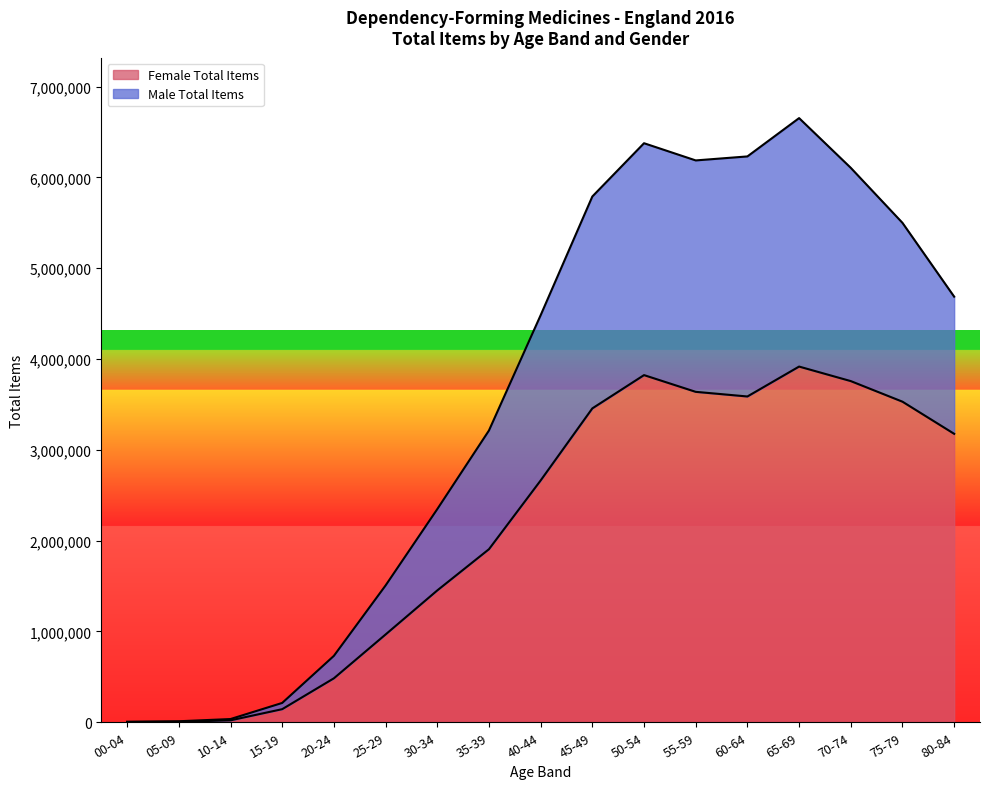

At how many categories does at least one series exceed 1364850?

12